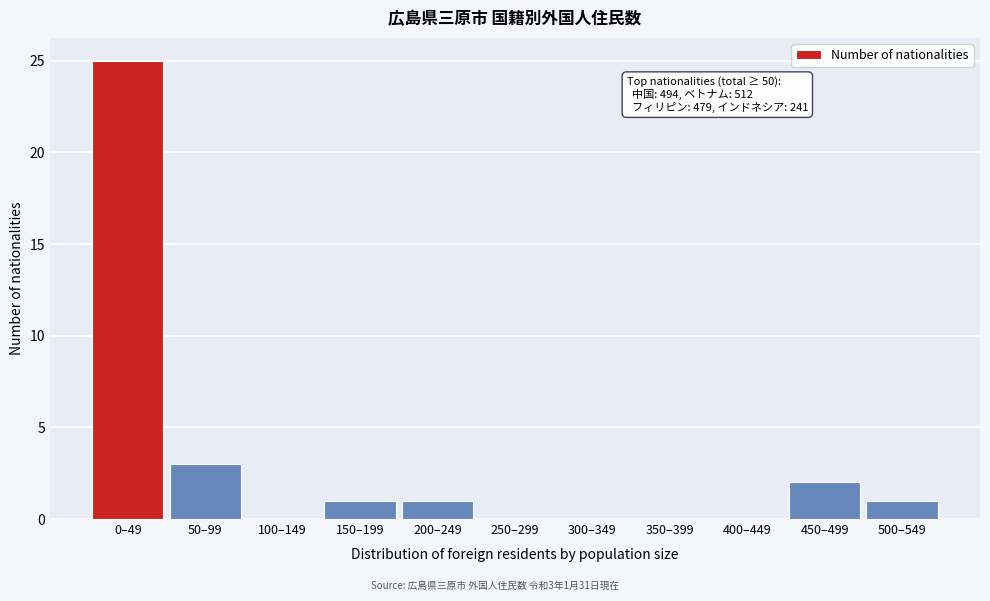

Reading left to right, transcribe all the data shown in this chart.

0–49=25	50–99=3	100–149=0	150–199=1	200–249=1	250–299=0	300–349=0	350–399=0	400–449=0	450–499=2	500–549=1